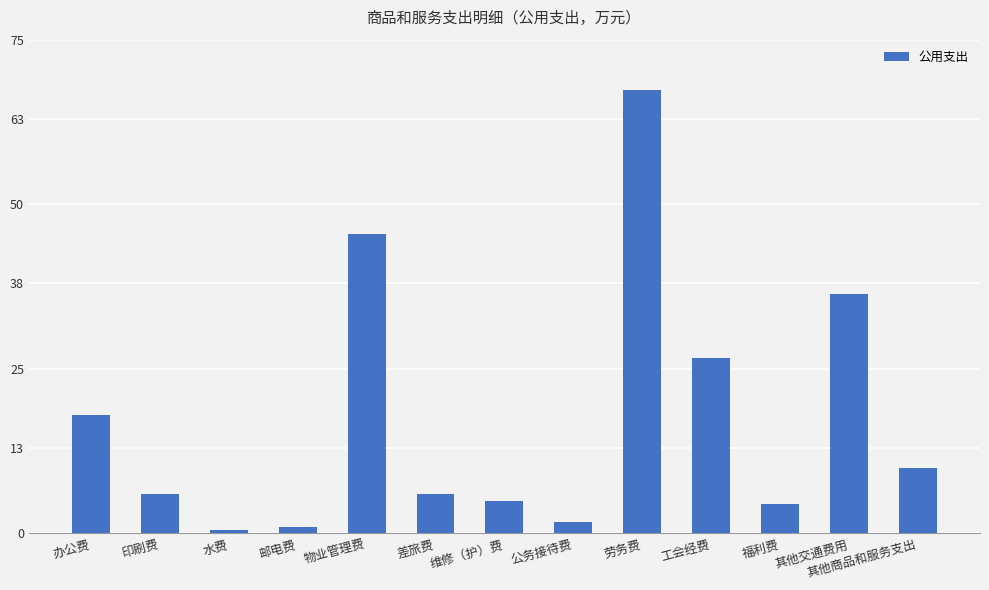

Are the bars grouped side by side (vs. stacked)?

No